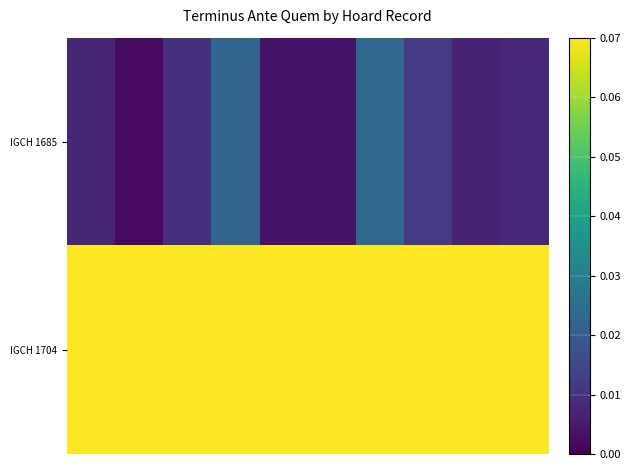

Which series has the widest spread of values?

IGCH 1685